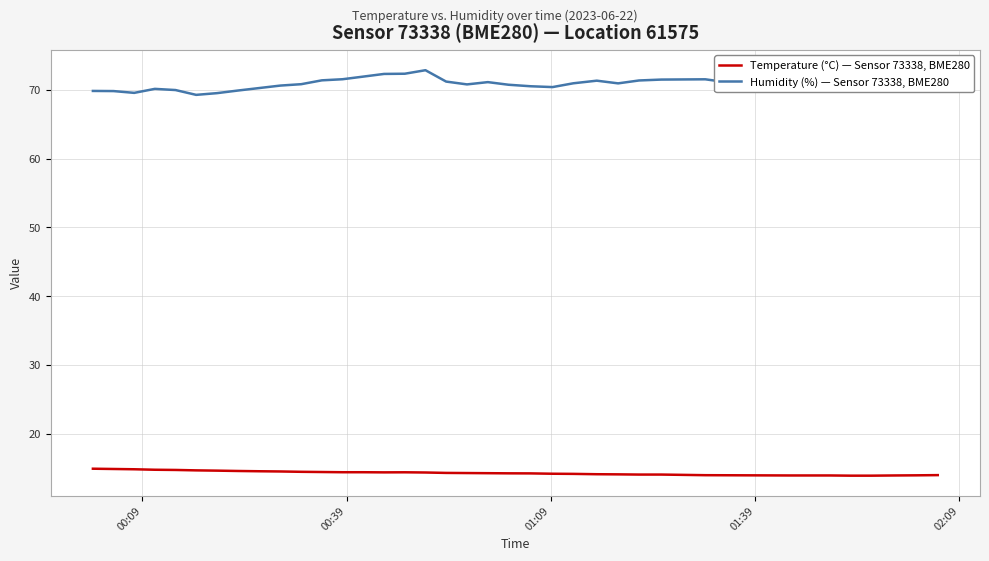

Which series has the largest total across all categories?

Humidity (%) — Sensor 73338, BME280